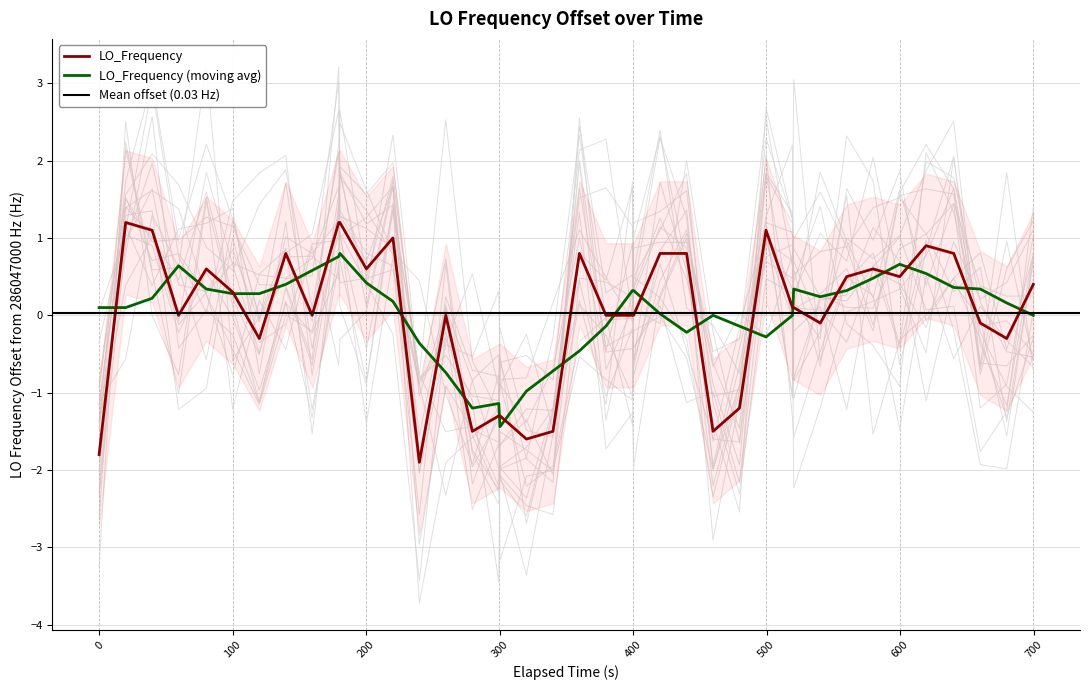

What is the maximum value for LO_Frequency (moving avg)?

0.8